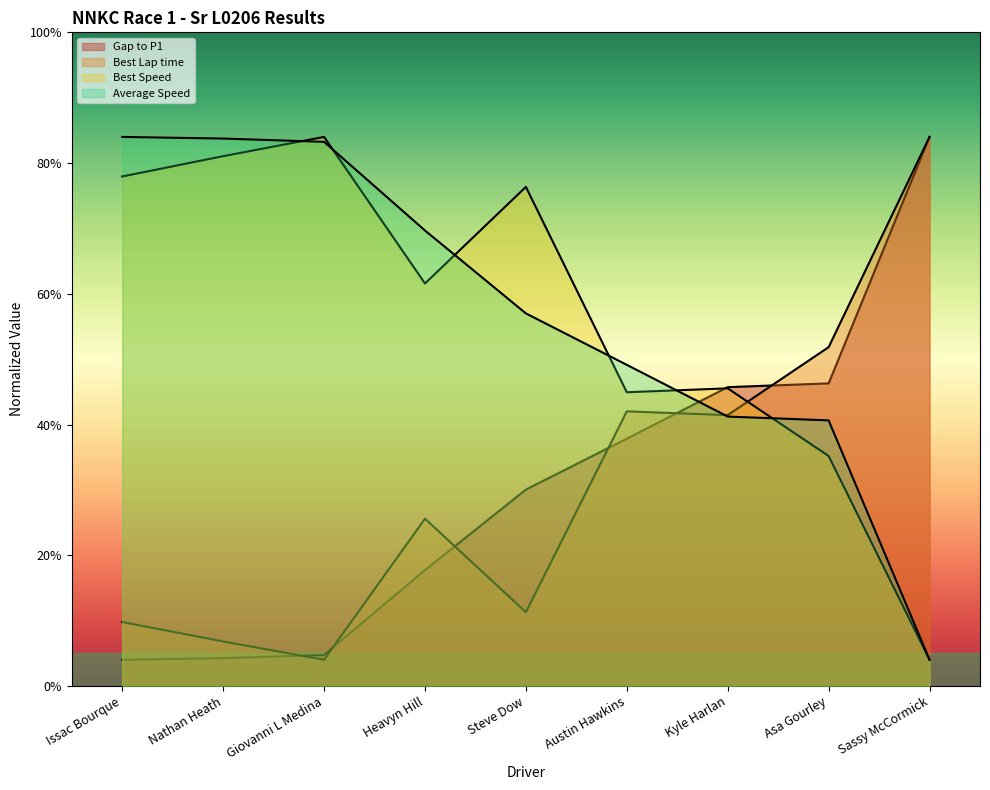

Between which two adjacent categories do Best Lap time and Best Speed first intersect?

Kyle Harlan and Asa Gourley